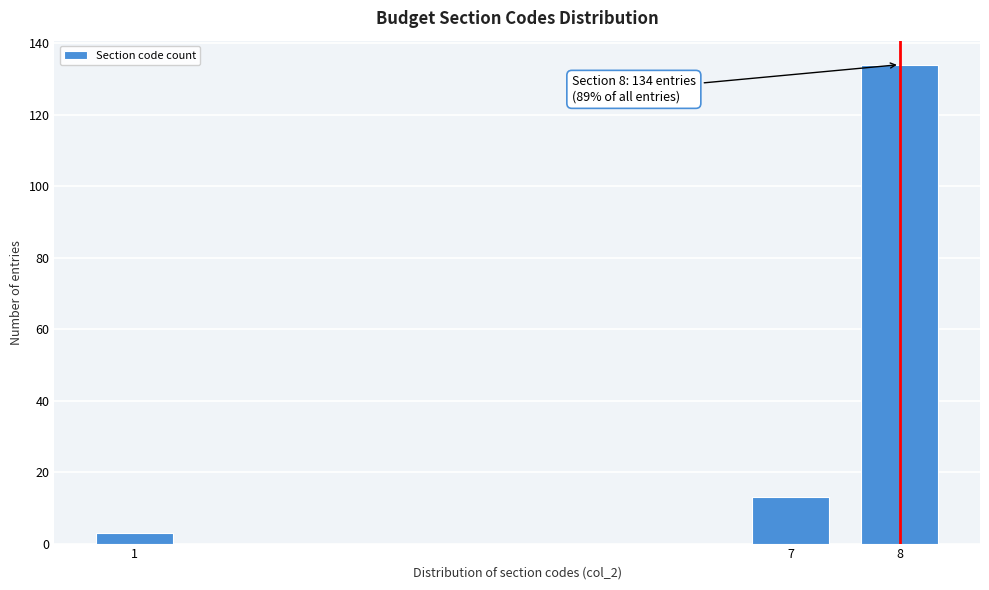

Reading right to left, list all the values displayed in this chart.

8=134	7=13	1=3